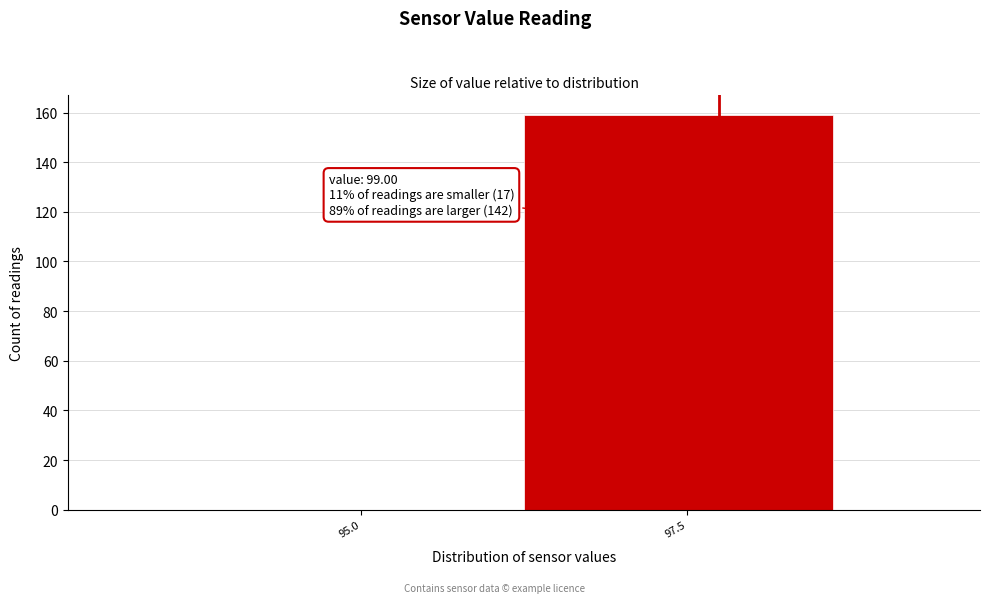

Reading left to right, what are all the values shown in this chart?

95.0=0	97.5=159